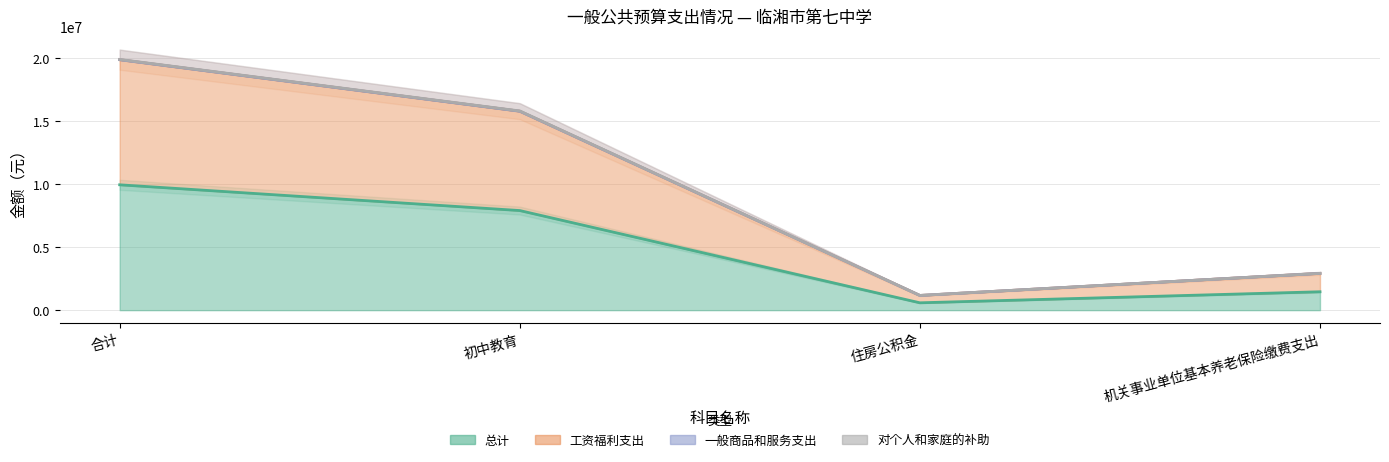

Rank the categories by 总计 value from lowest to highest.

住房公积金, 机关事业单位基本养老保险缴费支出, 初中教育, 合计